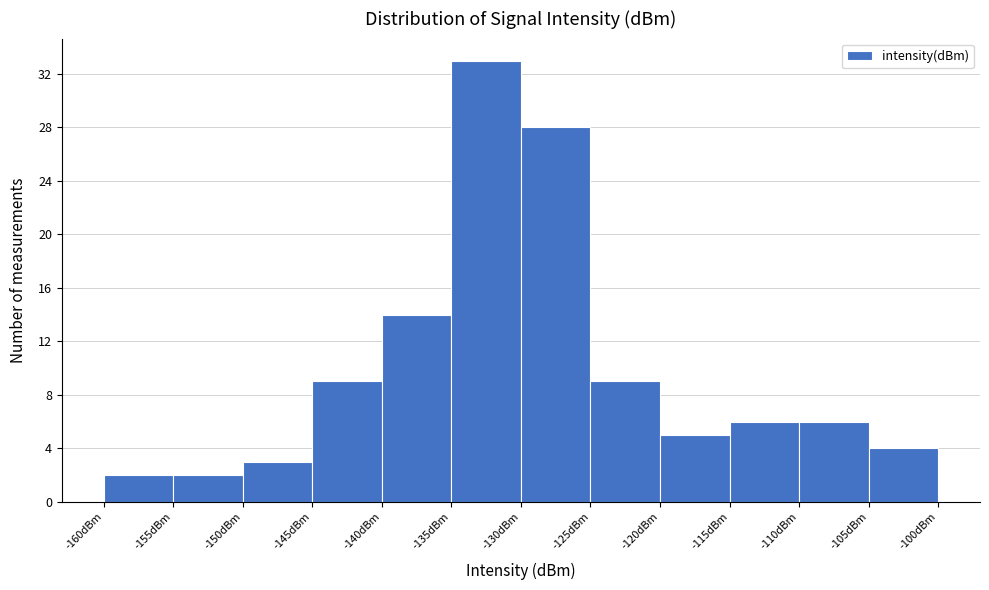

Which range on the x-axis has the tallest bar?

-135 to -130